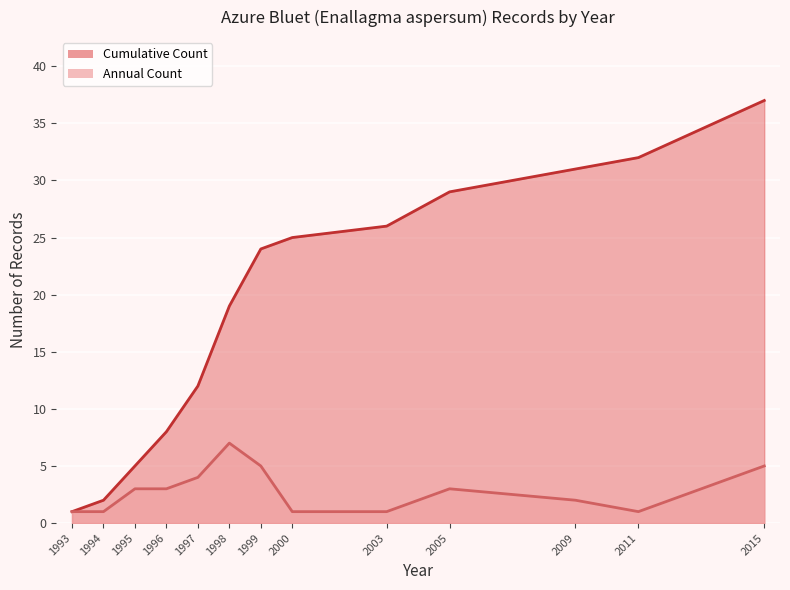

How many lines are shown in the chart?

2